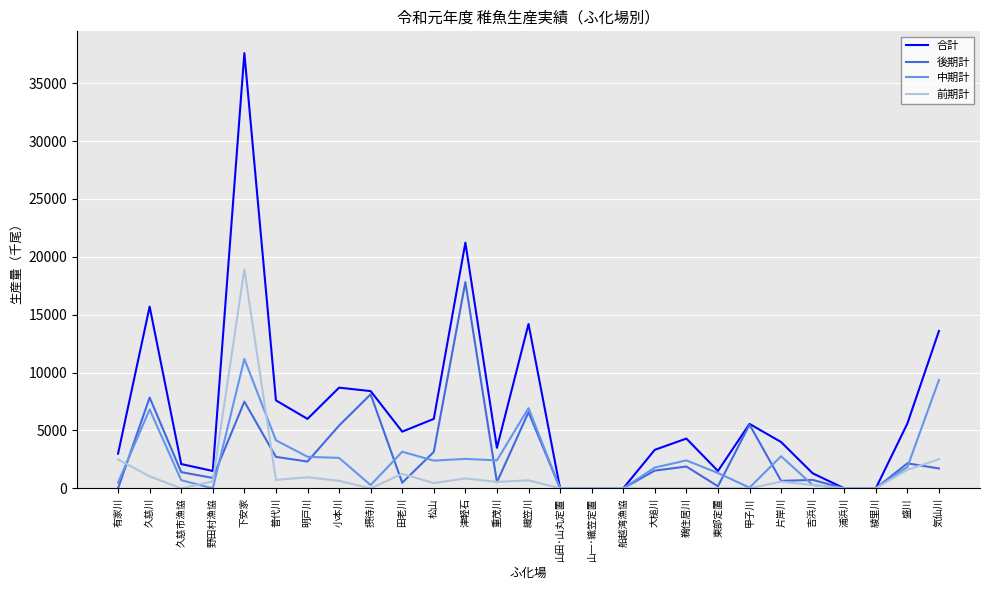

Which series has the largest range (max minus min)?

合計